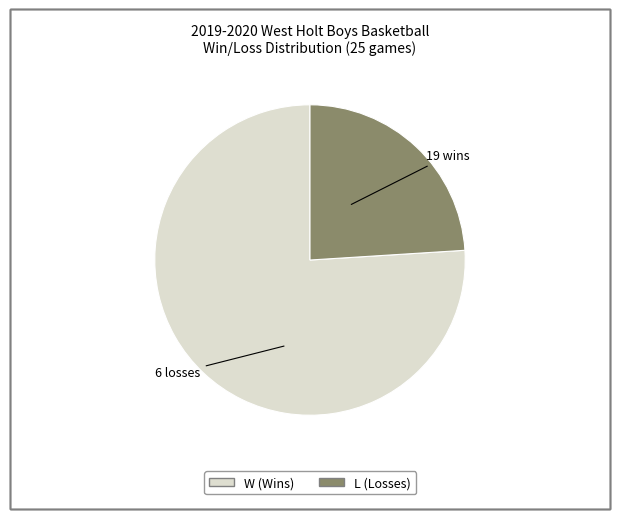

What is the ratio of the value at W to the value at L?

3.2